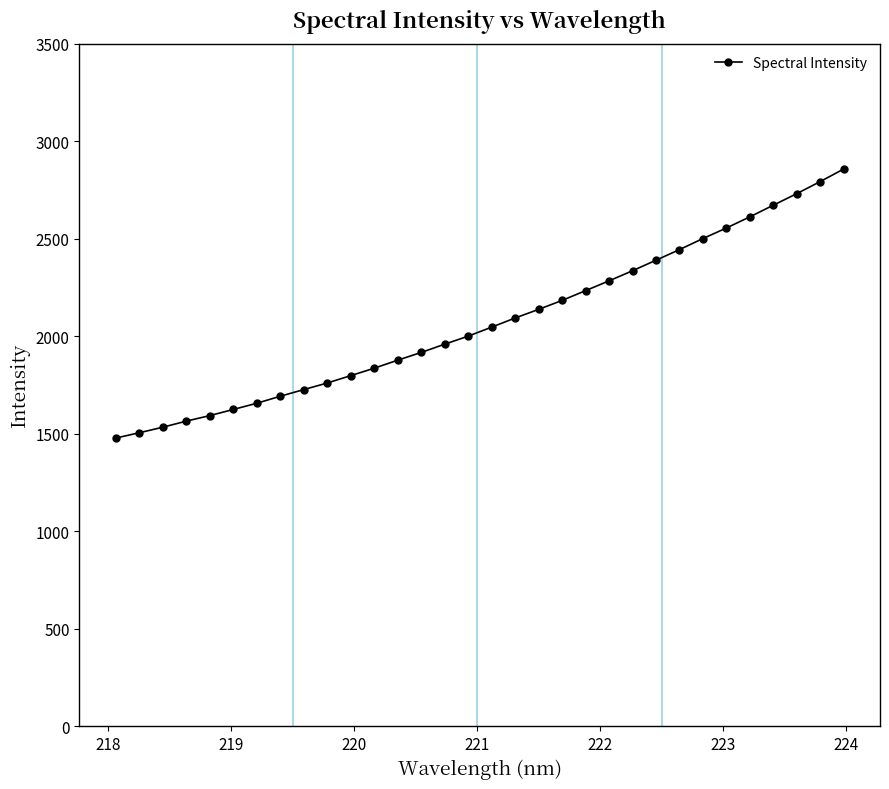

What is the value of the 3rd point from the left?

1533.5